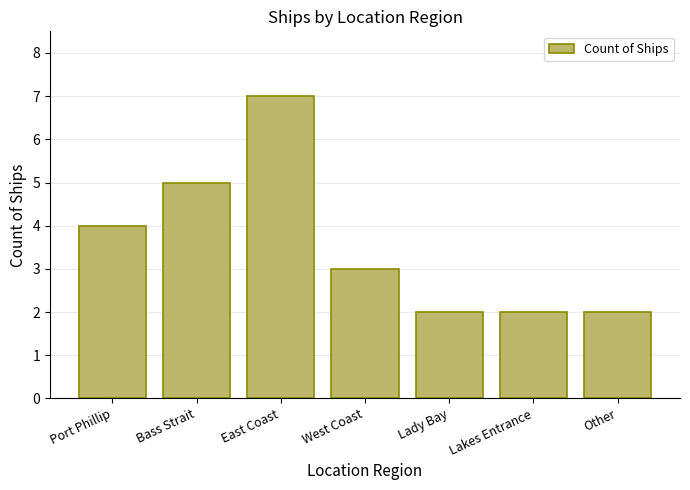

What is the value of the 3rd bar from the left?

7